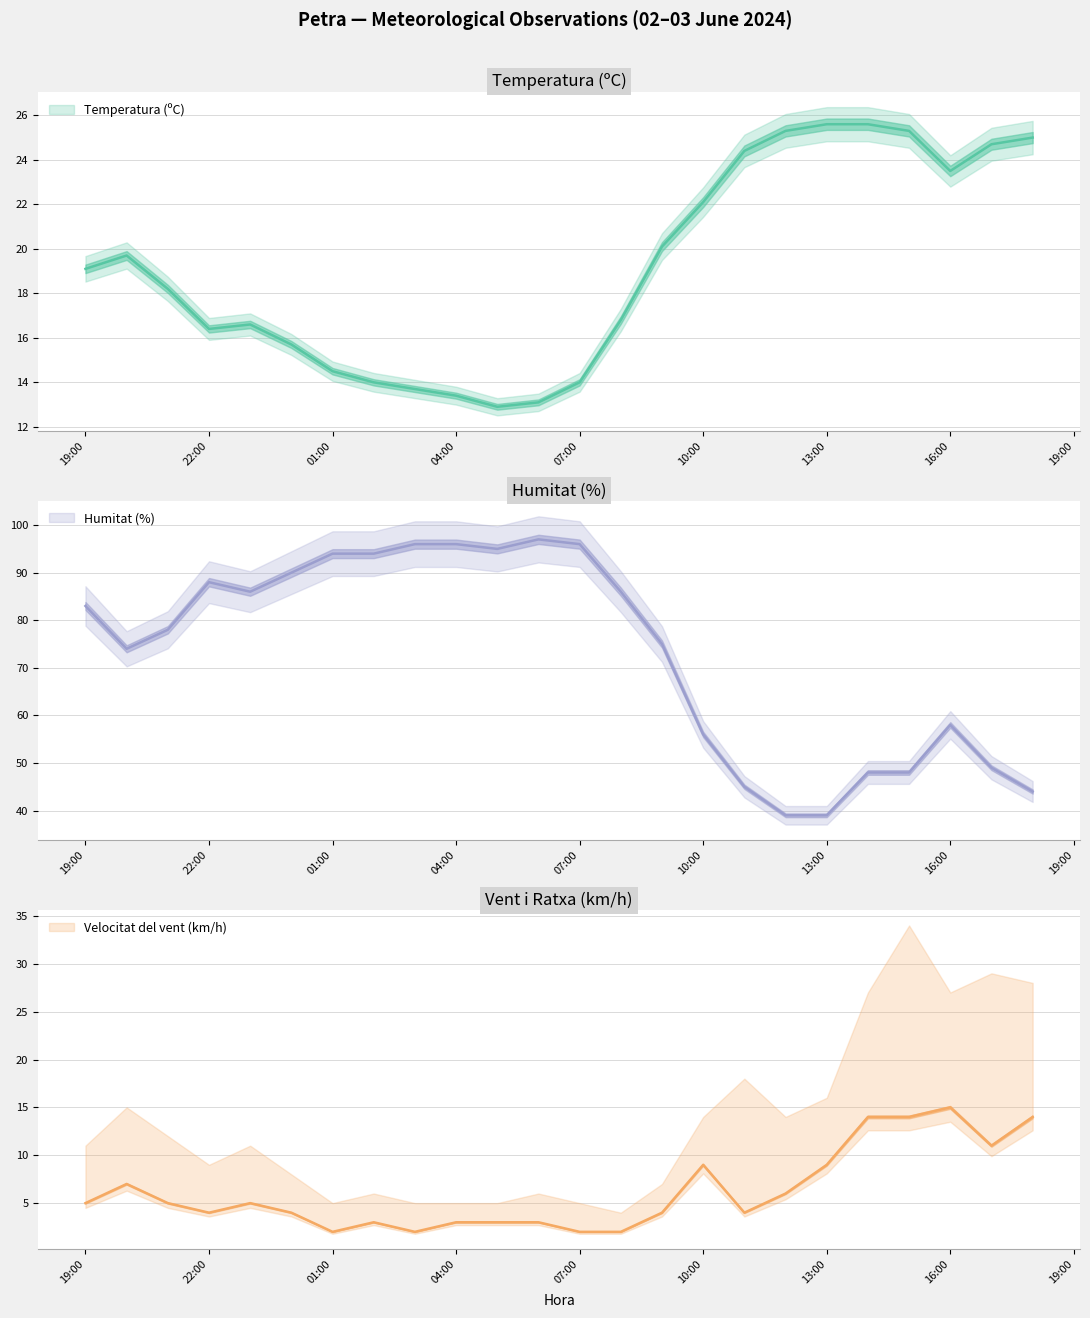

Which series has the largest range (max minus min)?

Humitat (%)